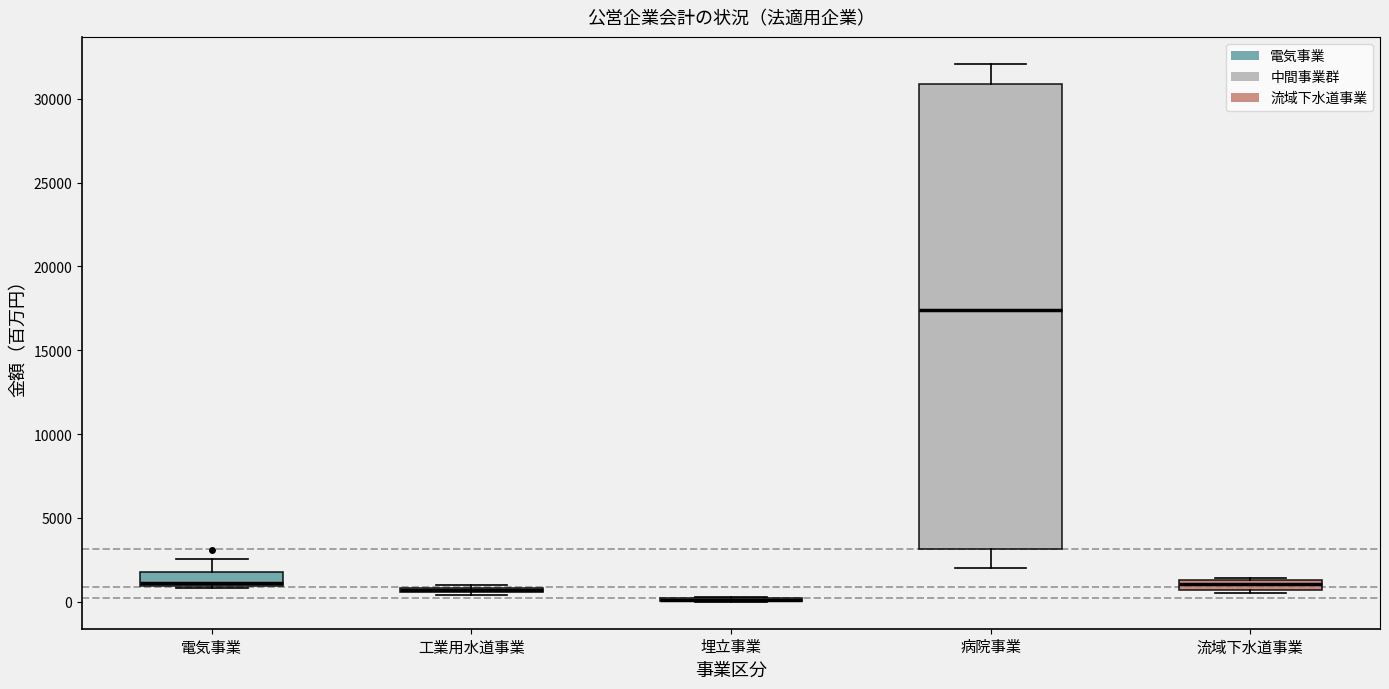

Which box is the tallest, from its lower edge to its upper edge?

病院事業